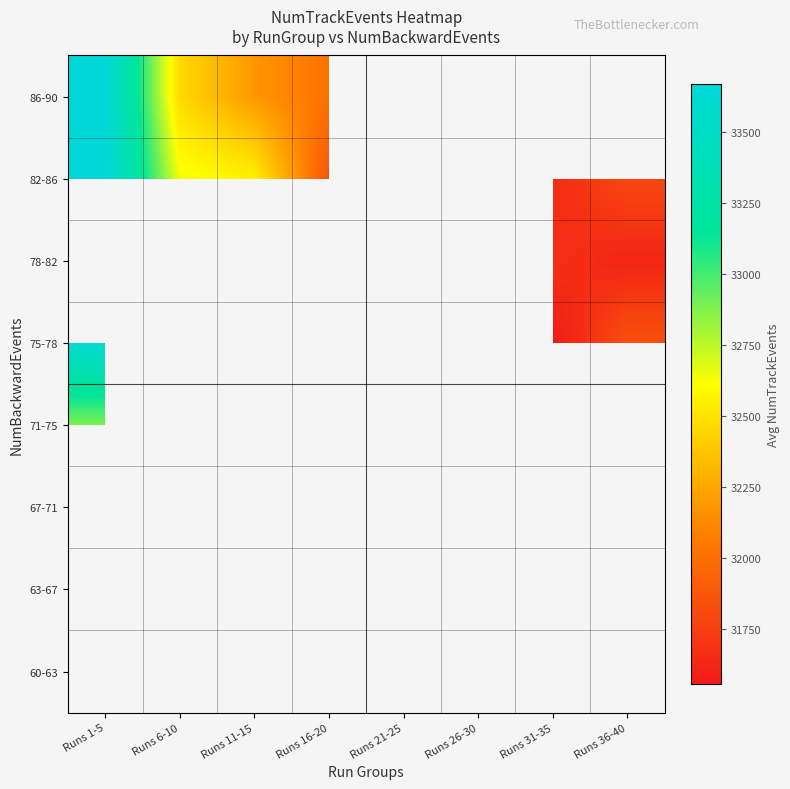

What is the minimum value for 86-90?

32019.0